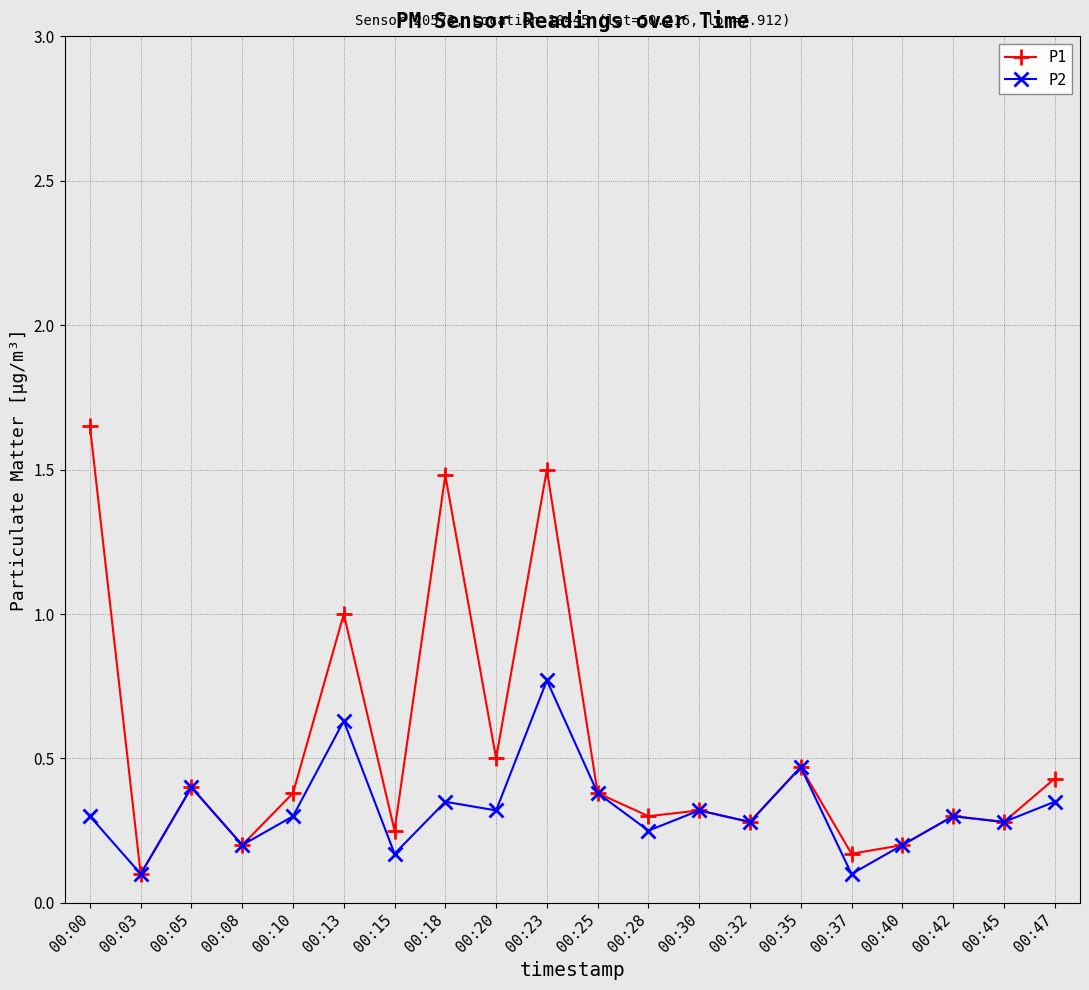

Rank the series by their average value, from lowest to highest.

P2, P1